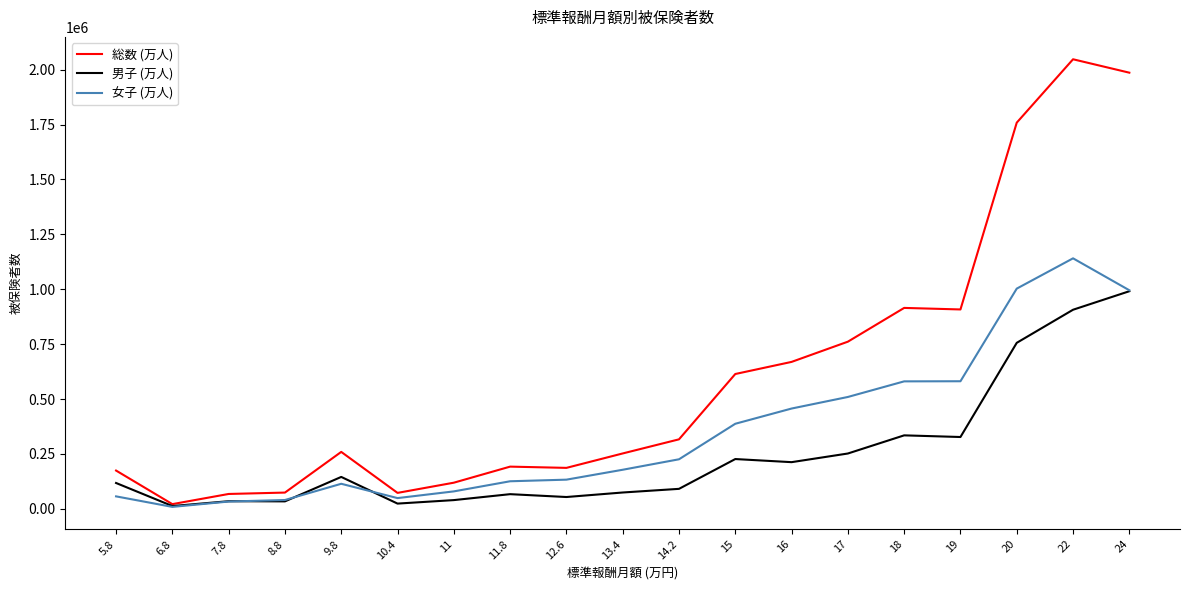

Rank the series by their average value, from highest to lowest.

総数 (万人), 女子 (万人), 男子 (万人)